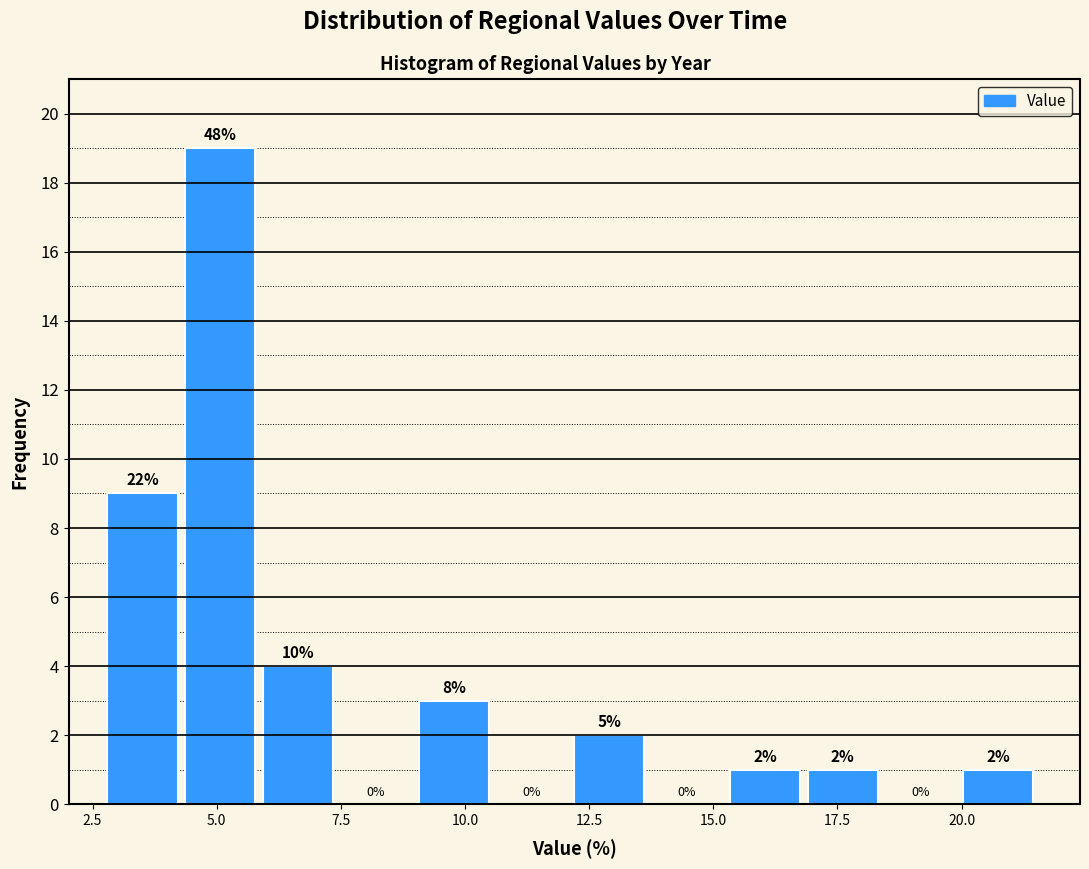

Around what value on the x-axis is the tallest bar? Give the approximate position of its centre, as read against the axis.

5.0